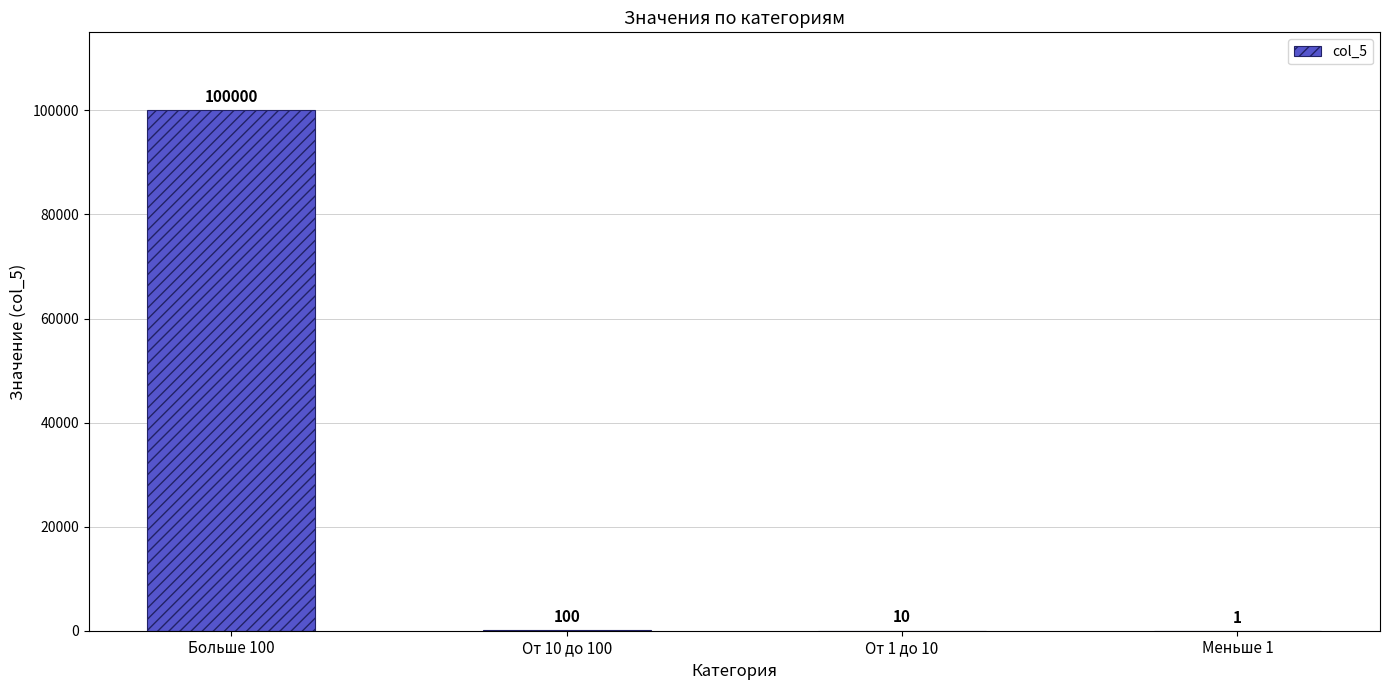

What is the sum of all values?

100111